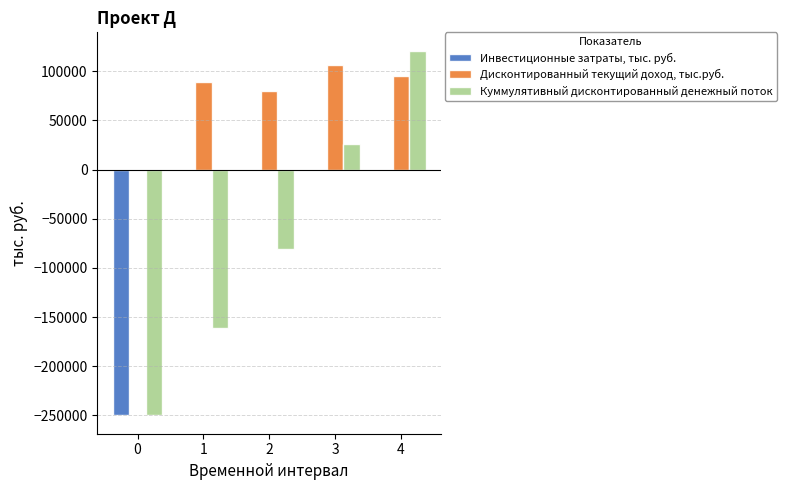

What is the maximum value shown in the chart?

121099.9